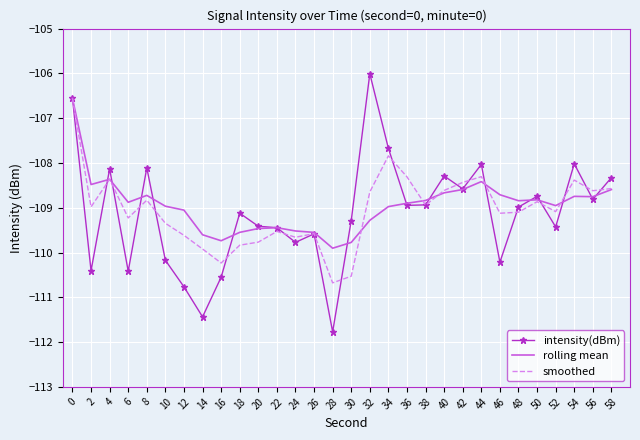

Between 32 and 52, which series saw the biggest shift?

intensity(dBm)